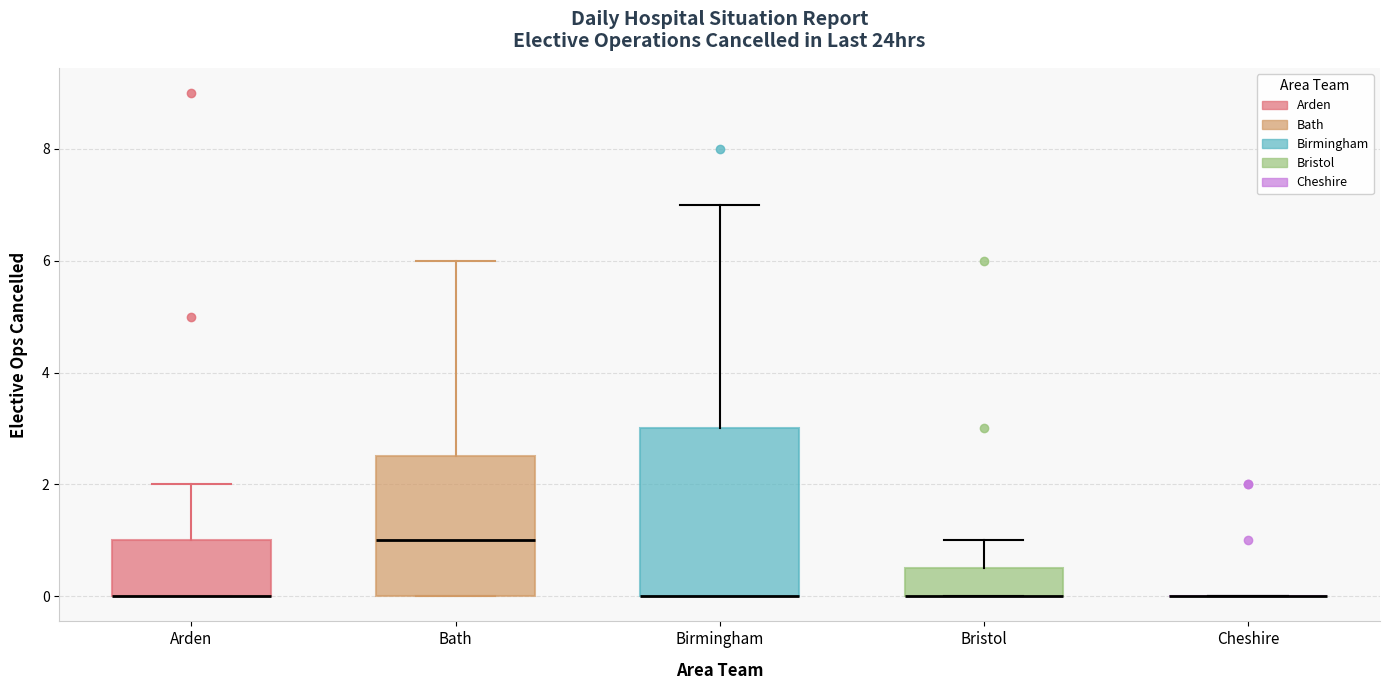

Which box is the tallest, from its lower edge to its upper edge?

Birmingham